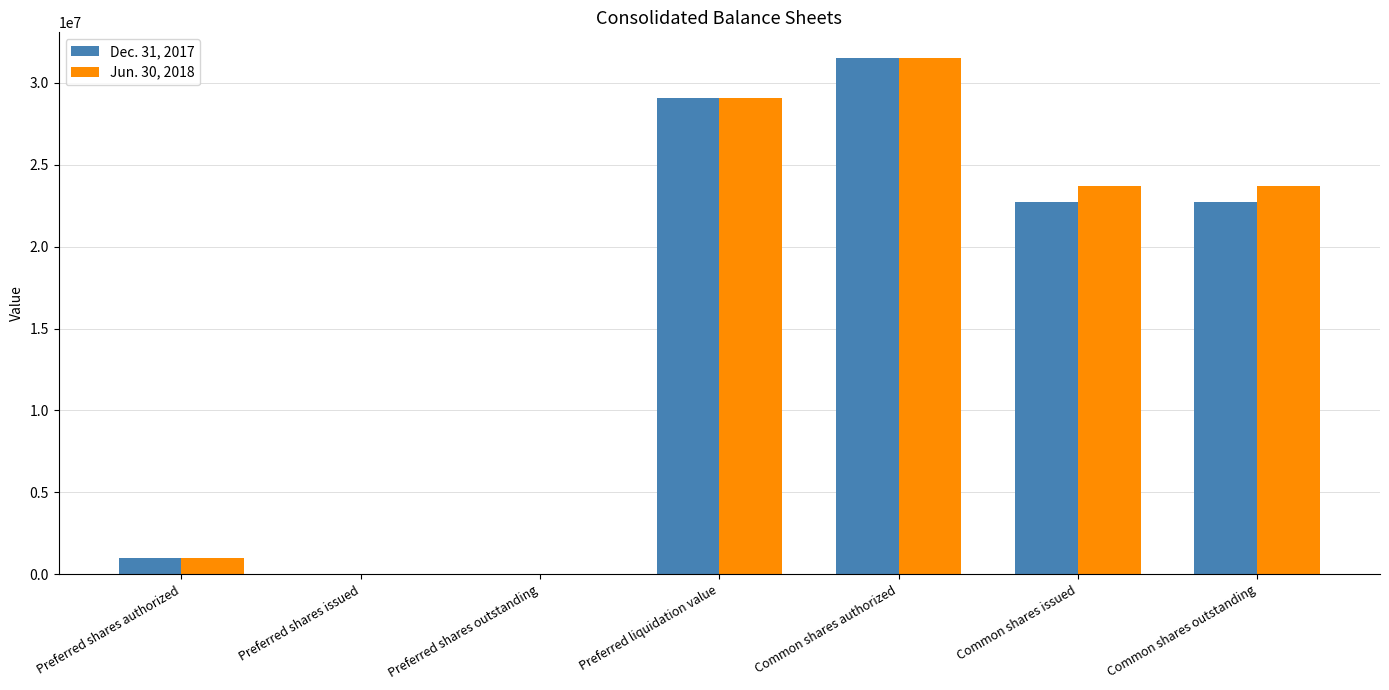

What is the difference between the Jun. 30, 2018 values at Preferred shares authorized and Preferred shares issued?

970962